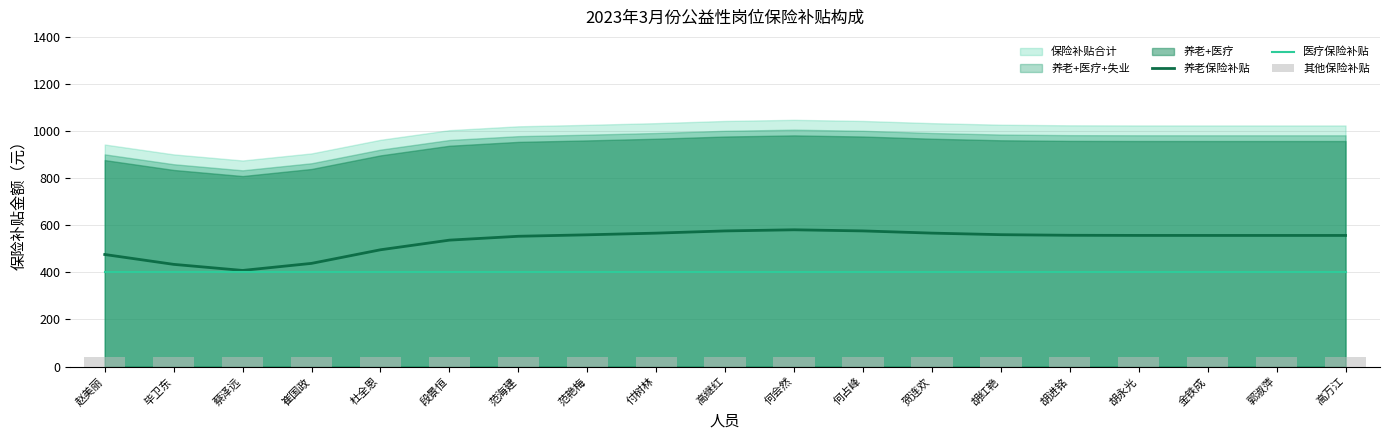

What is the label of the 12th bar from the left?

何占峰